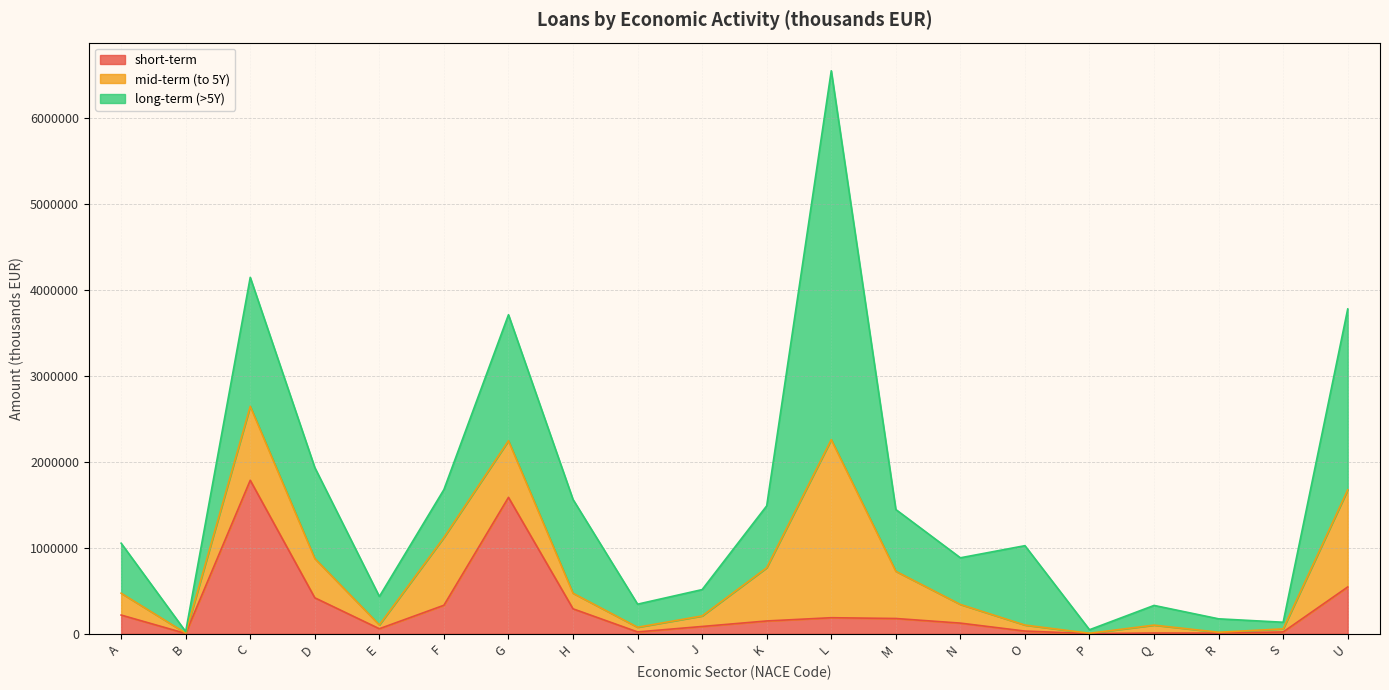

True or false: short-term and mid-term (to 5Y) cross at least once.

True